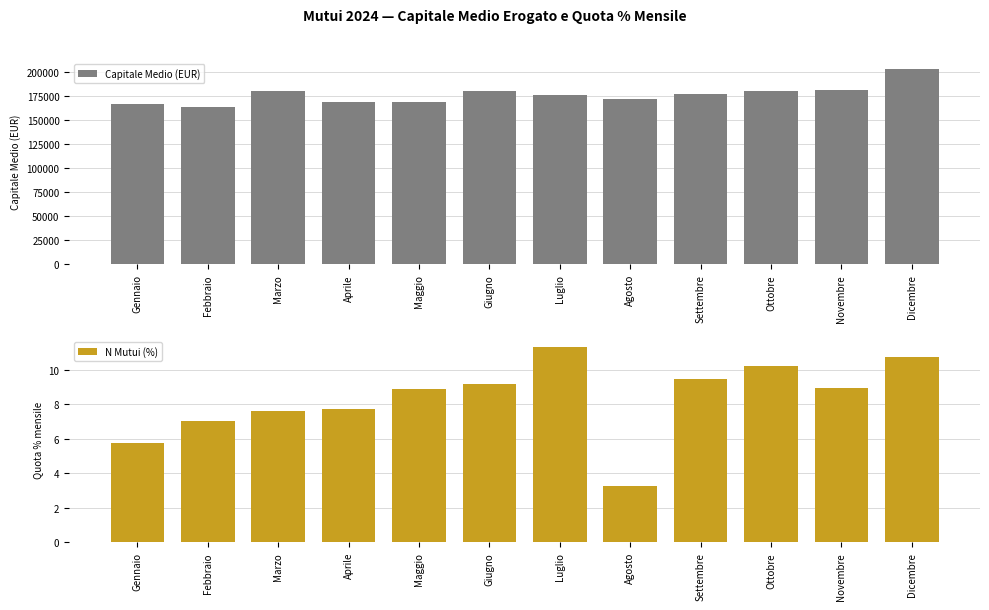

What is the label of the 9th bar from the left?

Settembre